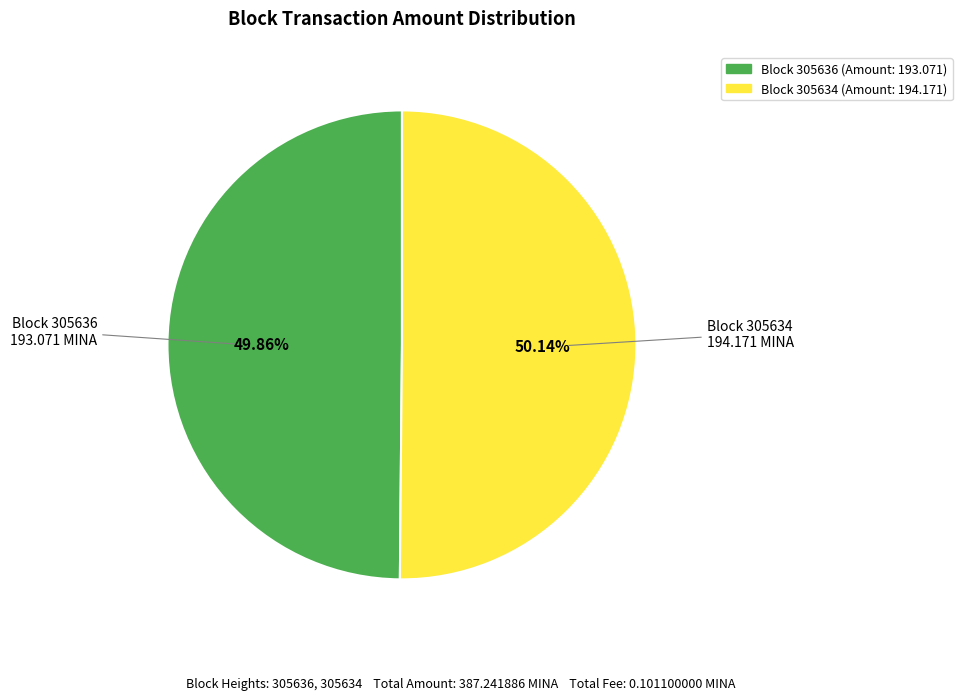

Does any single category account for the majority?

Yes